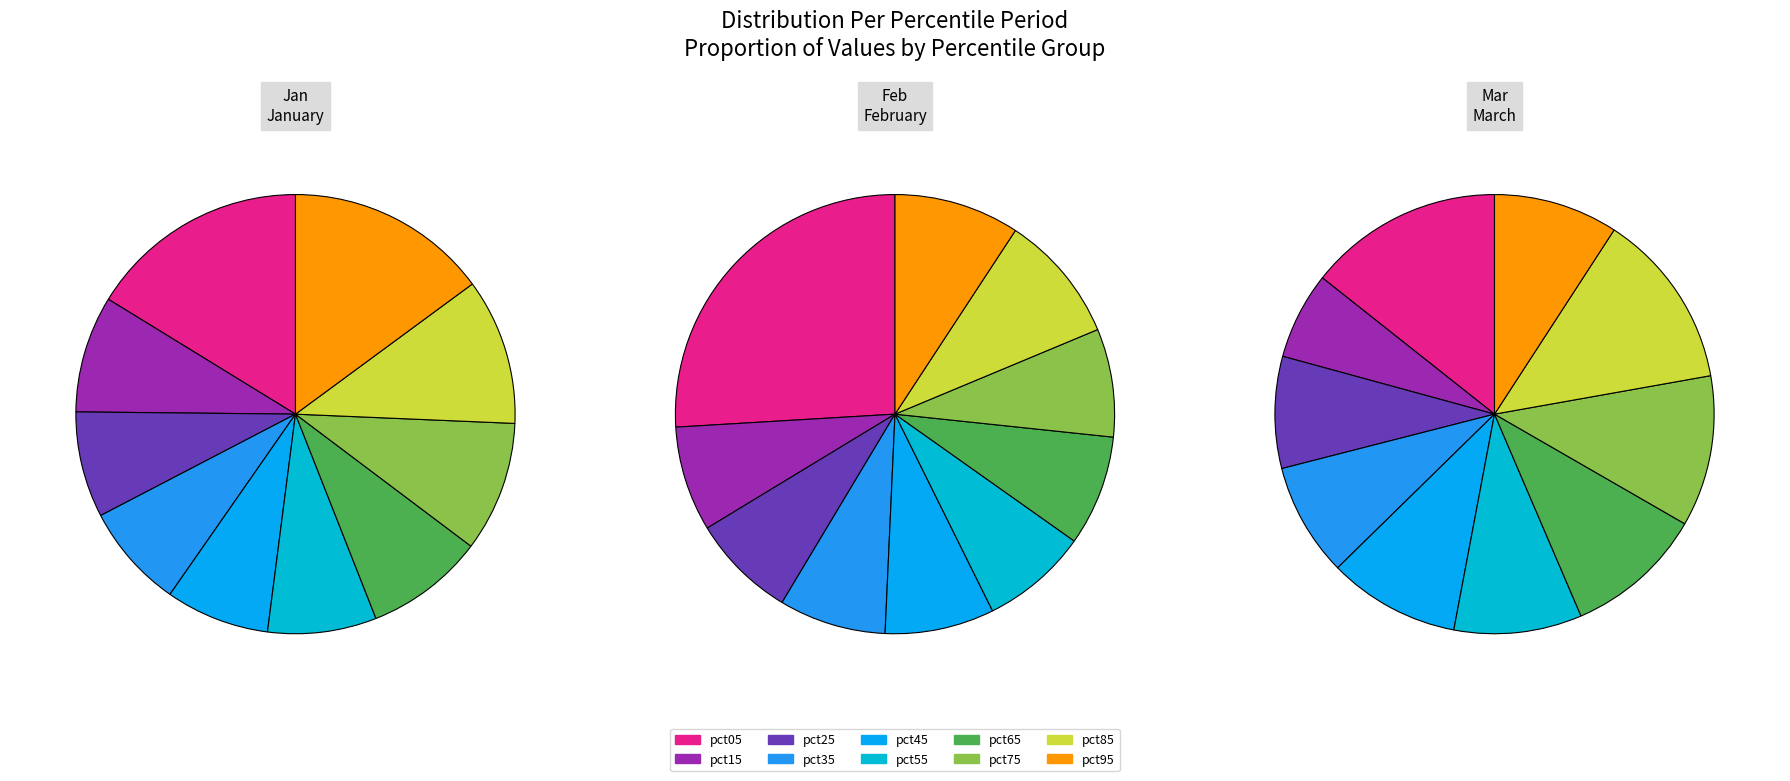

True or false: pct65 accounts for 9% of the total.

True